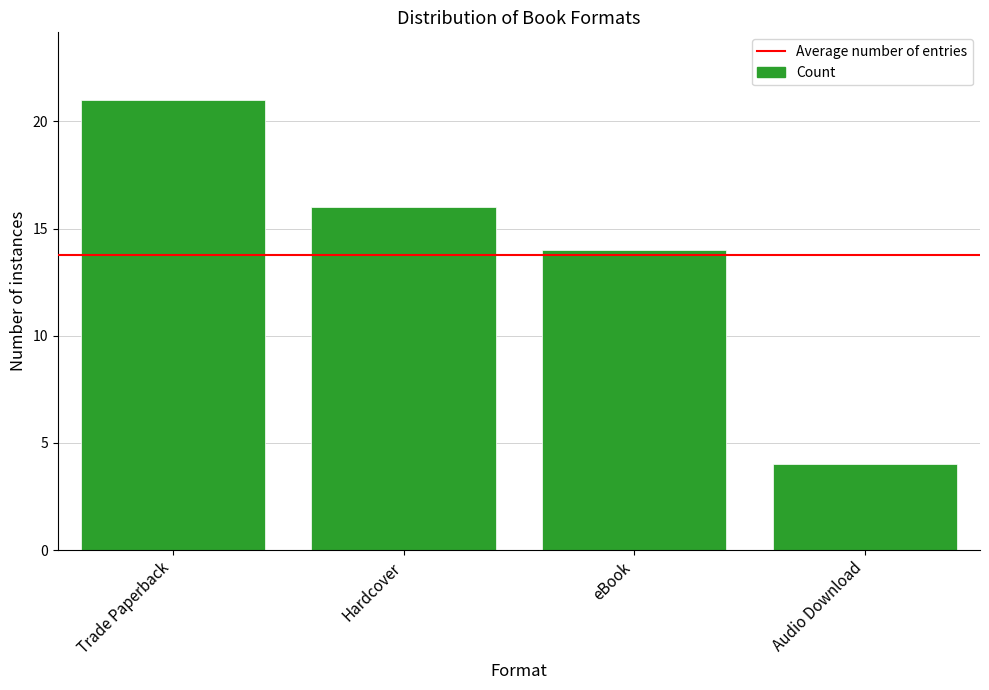

What is the value of the 1st bar from the left?

21